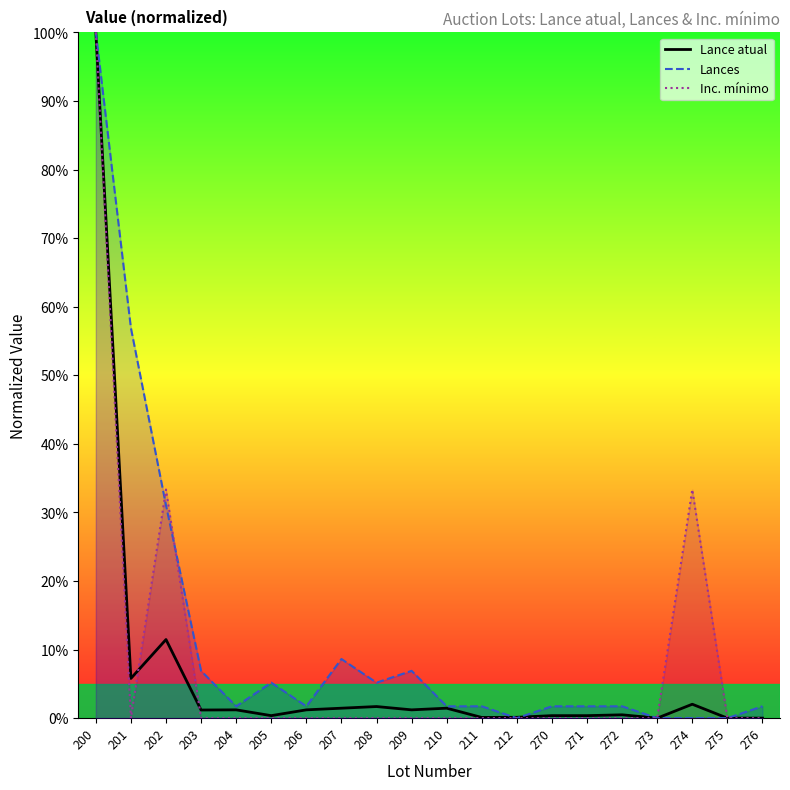

Reading left to right, transcribe all the data shown in this chart.

200=100.0	201=5.8	202=11.5	203=1.2	204=1.2	205=0.4	206=1.2	207=1.4	208=1.7	209=1.2	210=1.4	211=0.1	212=0.1	270=0.4	271=0.4	272=0.5	273=0.0	274=2.0	275=0.0	276=0.0